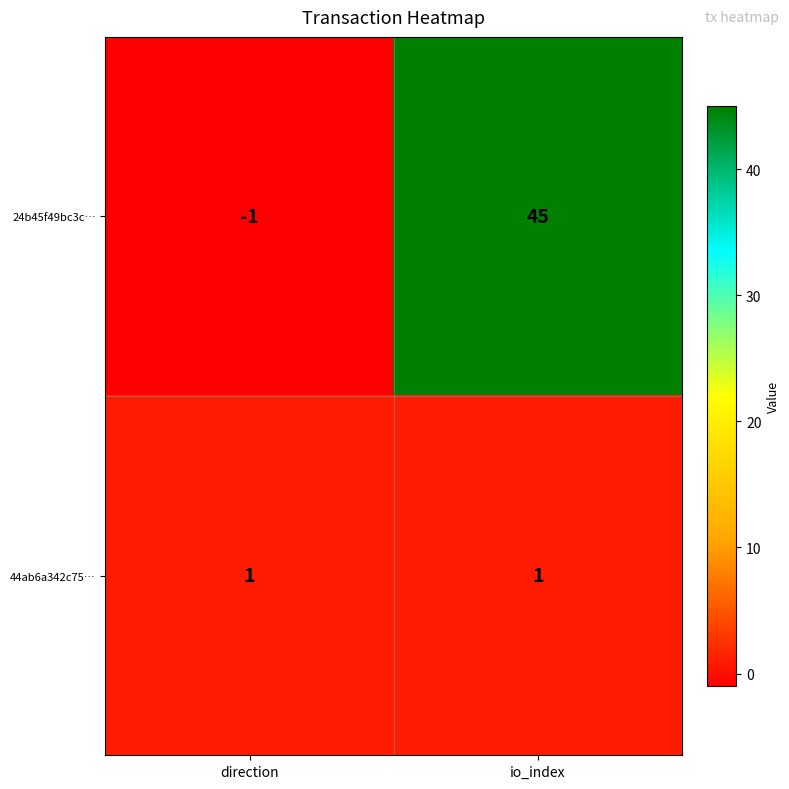

Which category has the lowest value in the 24b45f49bc3c… series?

direction